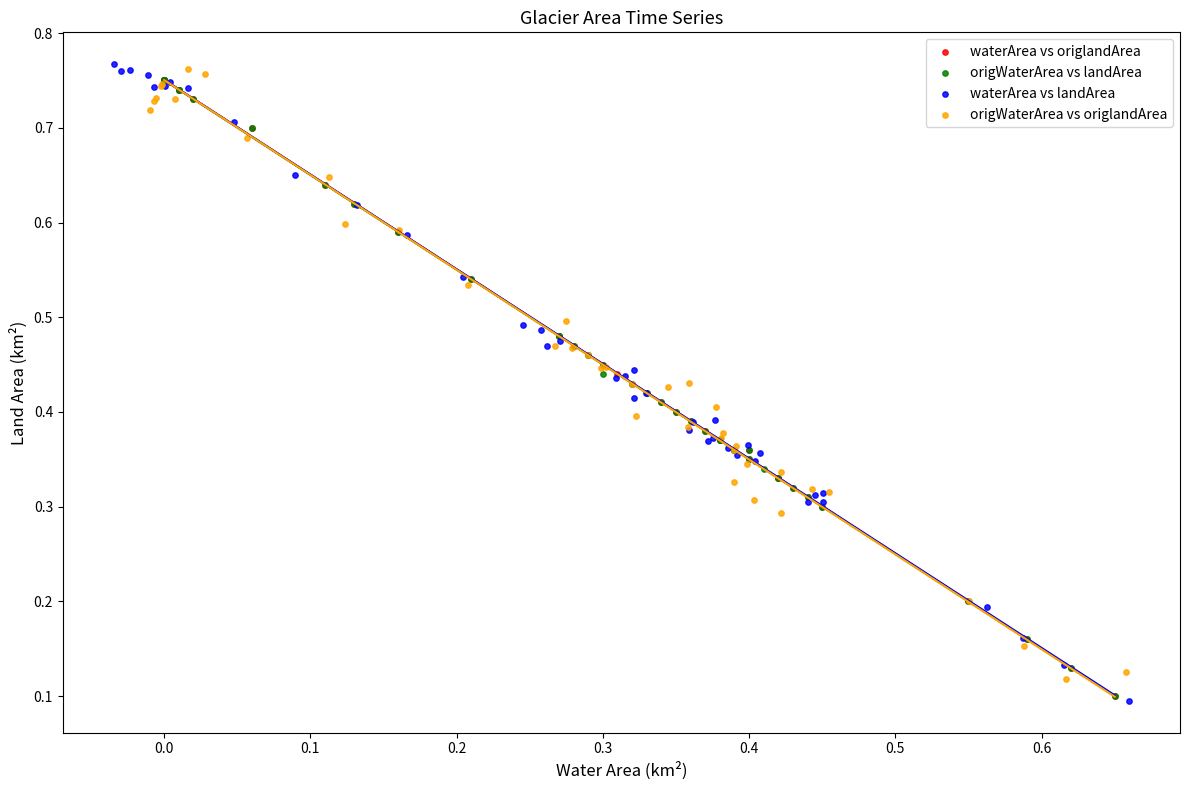

Which series has the widest spread of Y values?

waterArea vs landArea